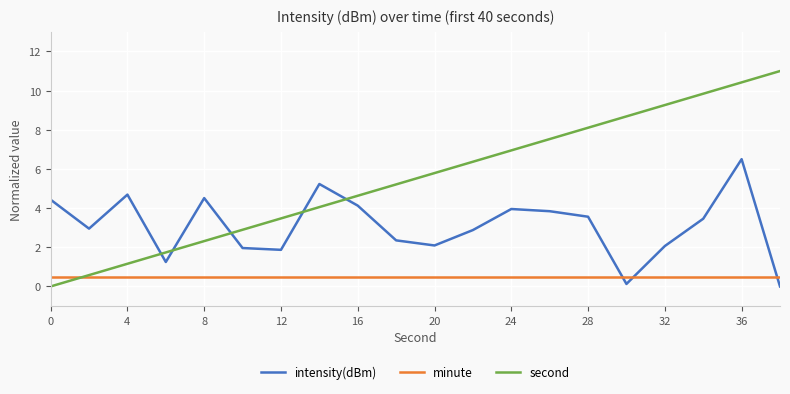

Which series has the widest spread of values?

second